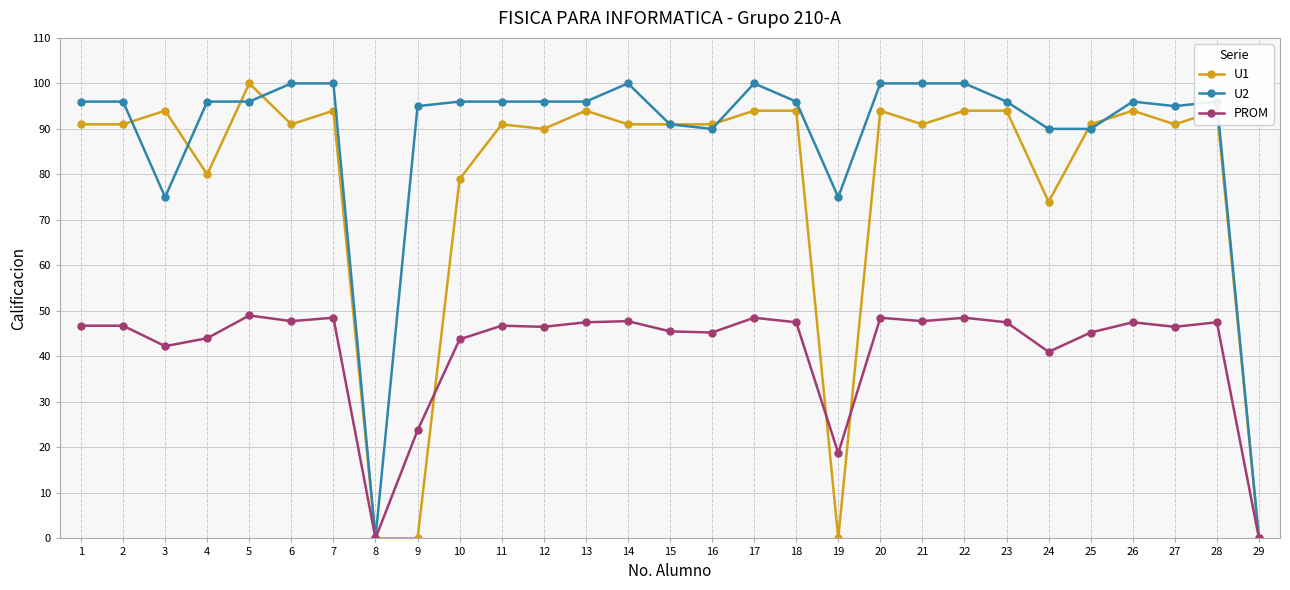

Rank the series by their average value, from lowest to highest.

PROM, U1, U2